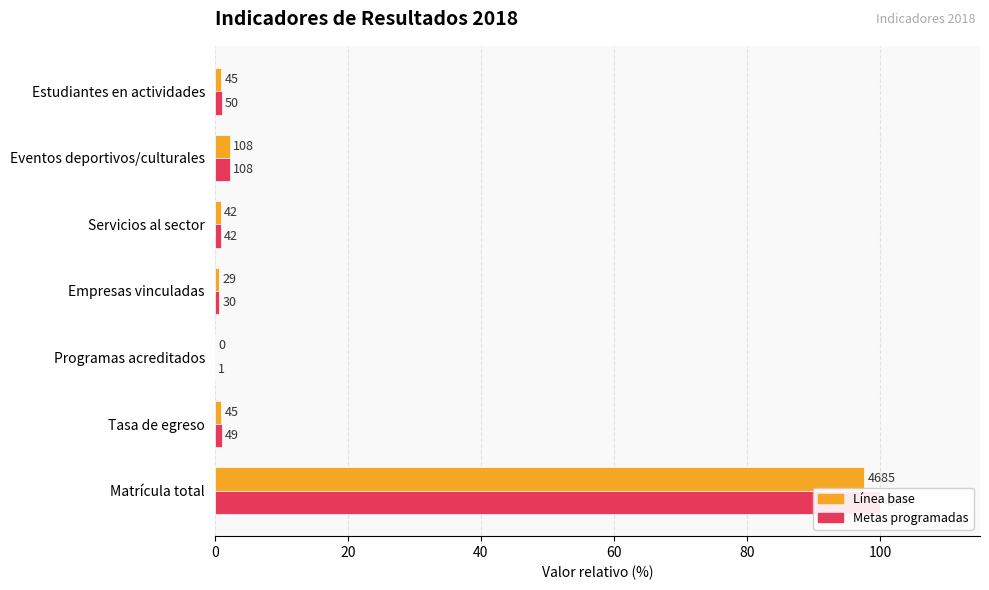

How many values in the Metas programadas series exceed 1?

4